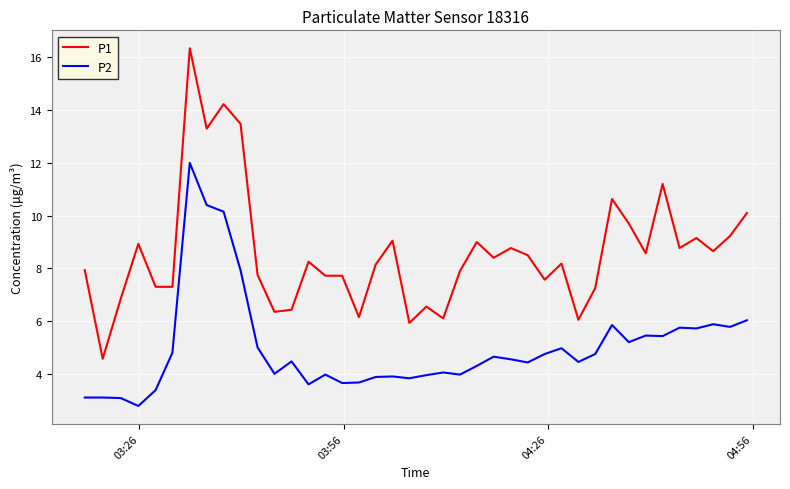

True or false: P1 has more than 2 interior local peaks.

True